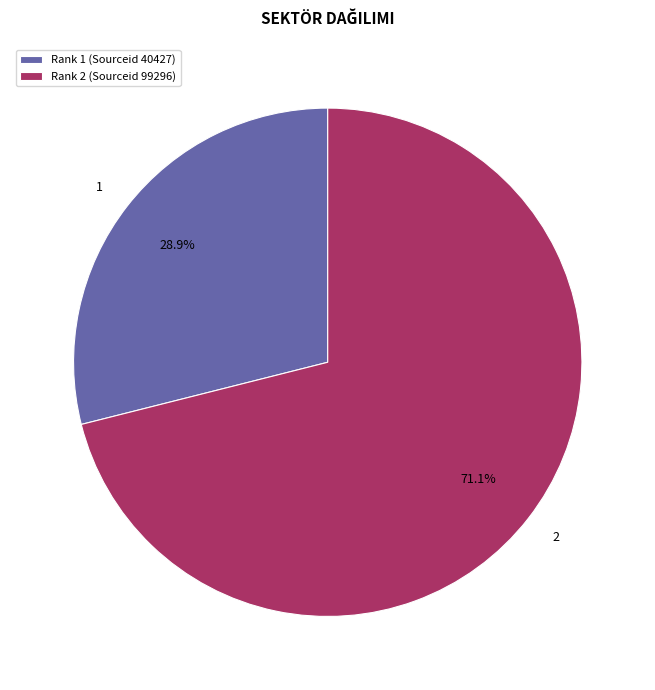

The 2 slice represents 71% of the pie. True or false?

True